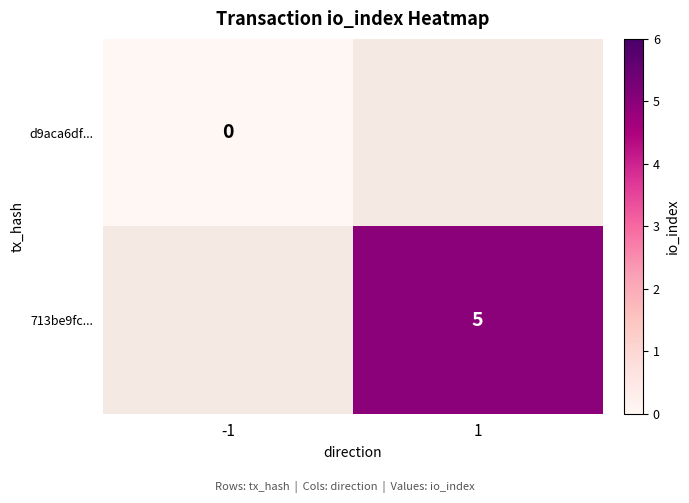

Is the value of 713be9fc... at -1 greater than the value of d9aca6df... at 1?

No